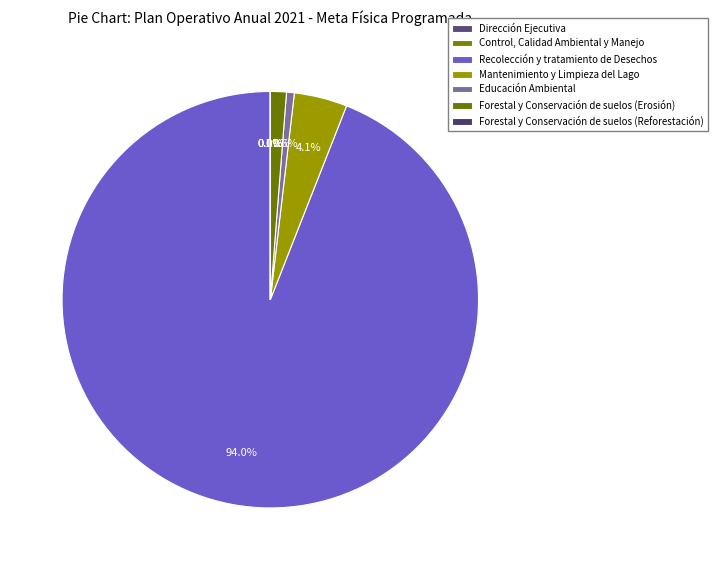

Is the sum of Dirección Ejecutiva and Educación Ambiental greater than half?

No